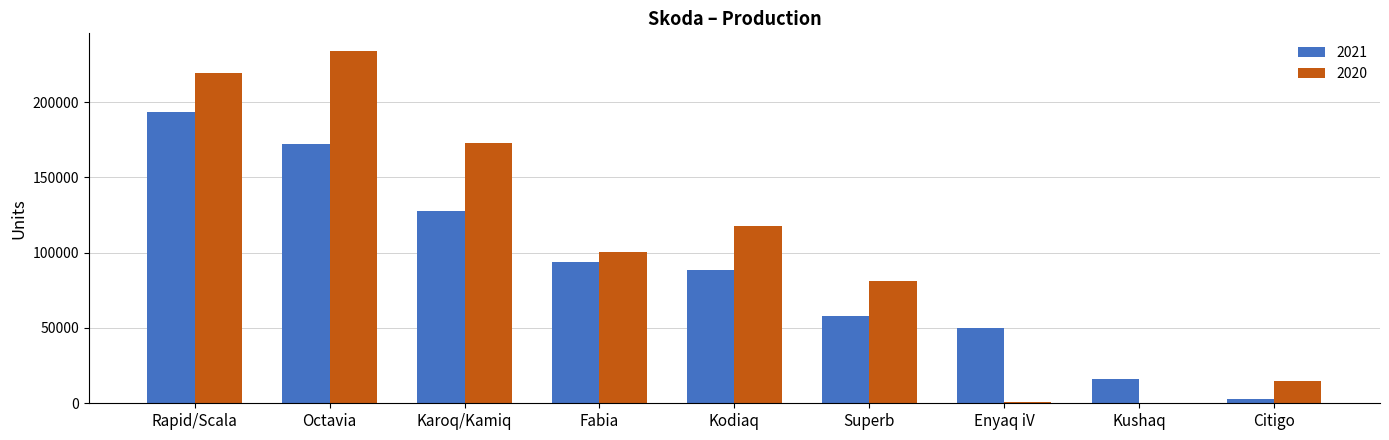

True or false: 2021 has a value of 102598 at Superb.

False